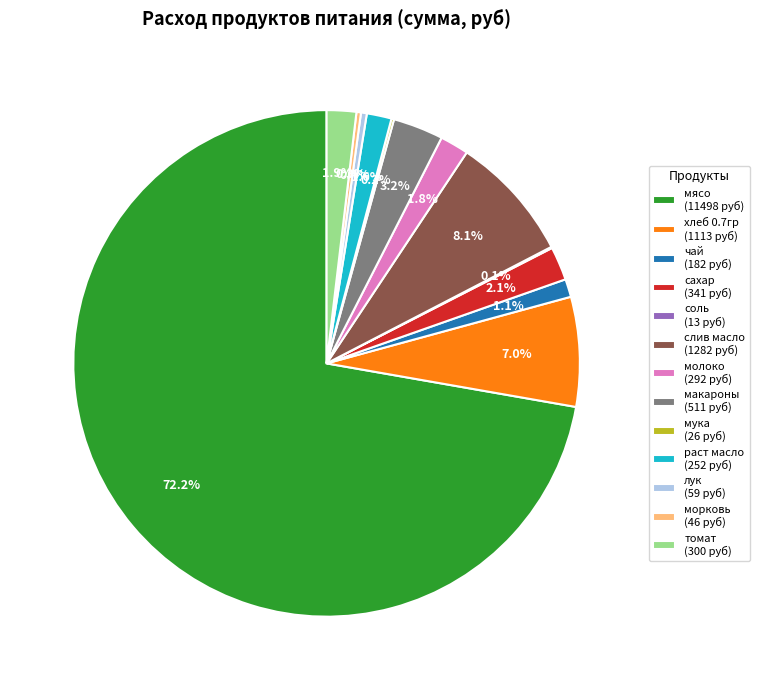

To the nearest percent, what is the combined percentage of морковь and слив масло?

8%